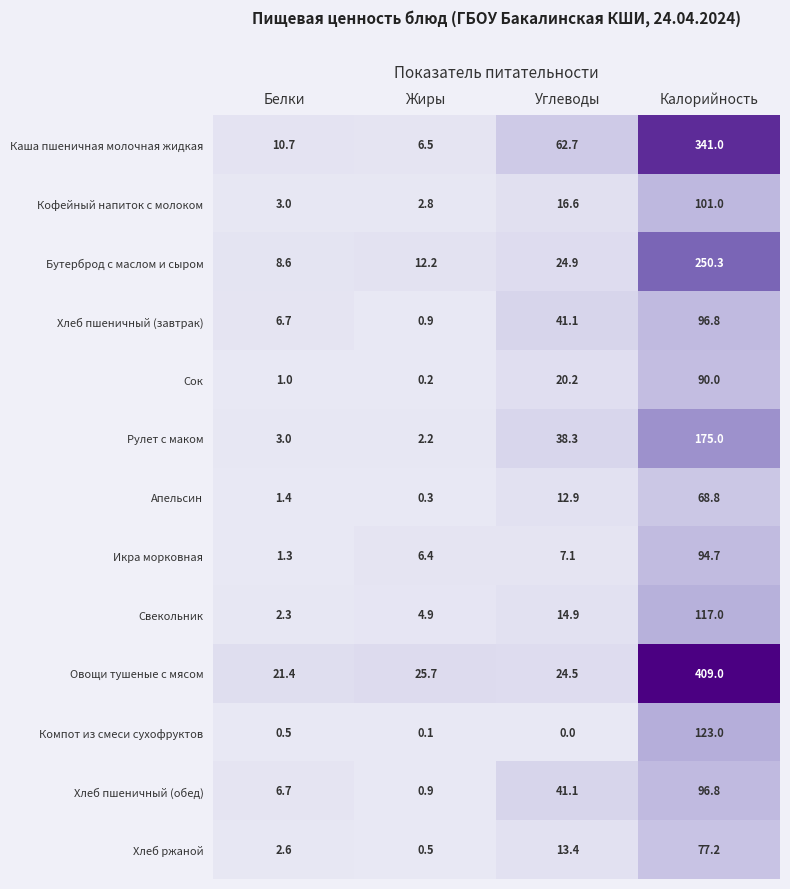

What value does the Каша пшеничная молочная жидкая series have at Белки?

10.7